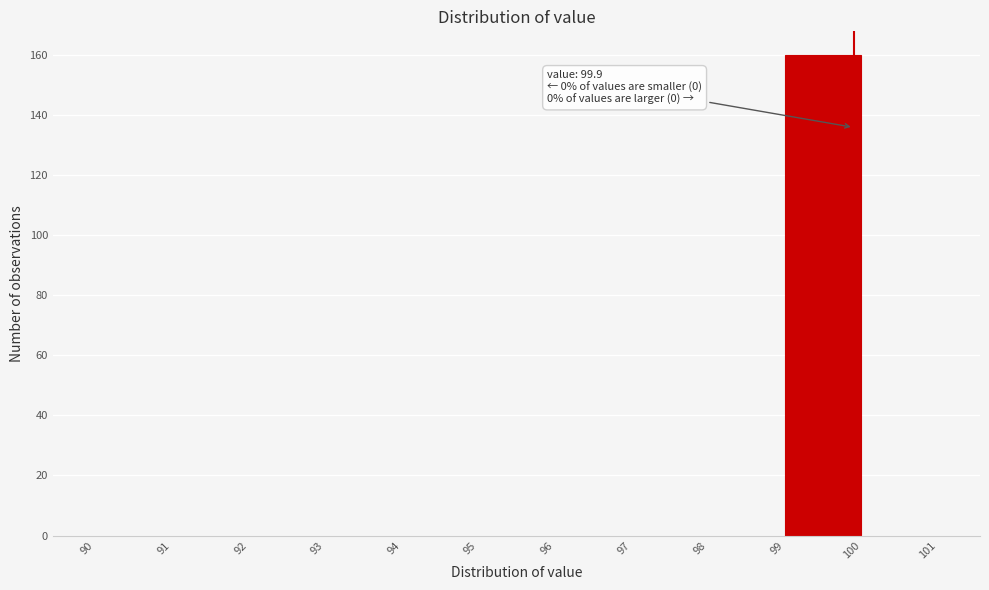

Which range on the x-axis has the tallest bar?

99 to 100